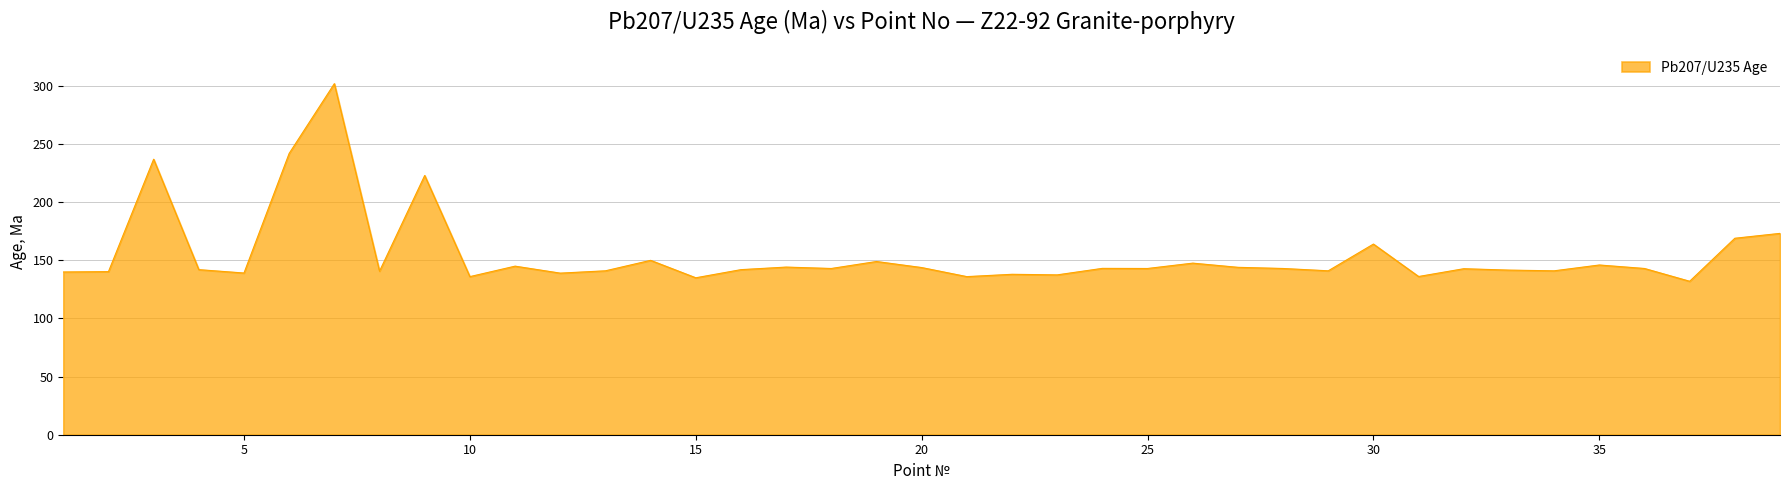

How many series are shown in this chart?

1